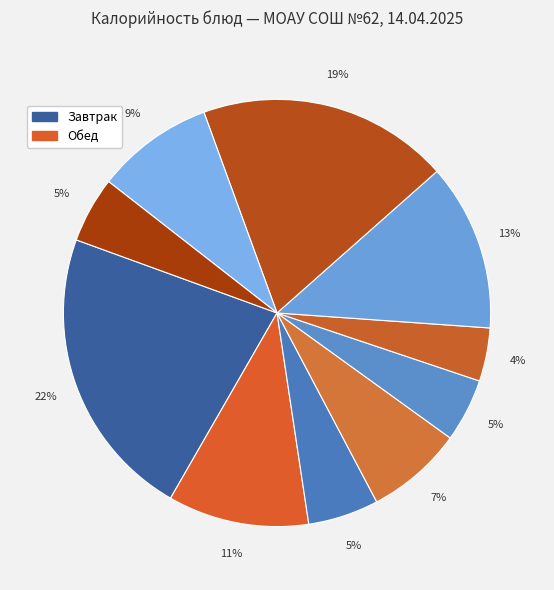

What is the largest slice in the pie chart?

Каша молочная пшенная